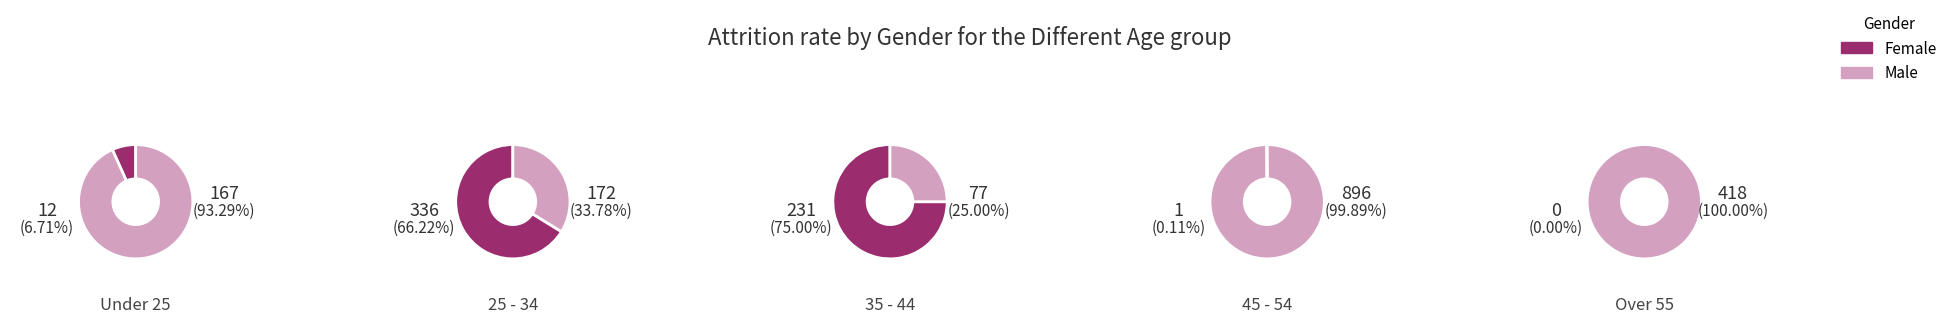

How many segments does this pie chart have?

5